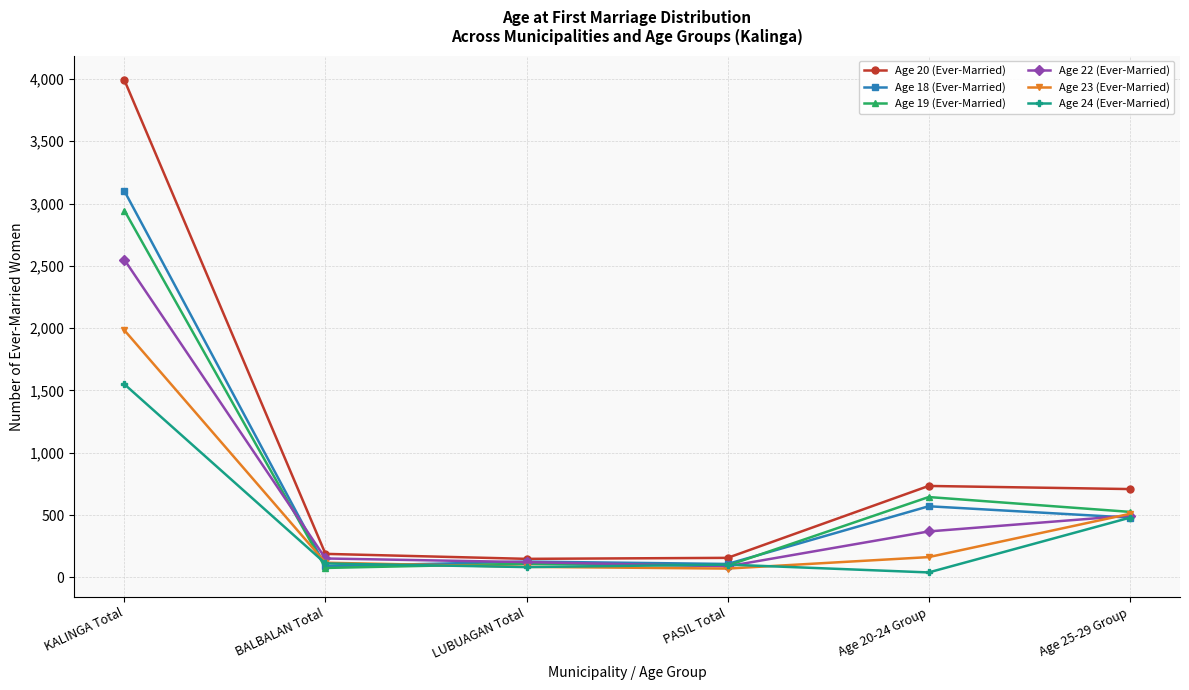

At which category is the sum across all series the highest?

KALINGA Total